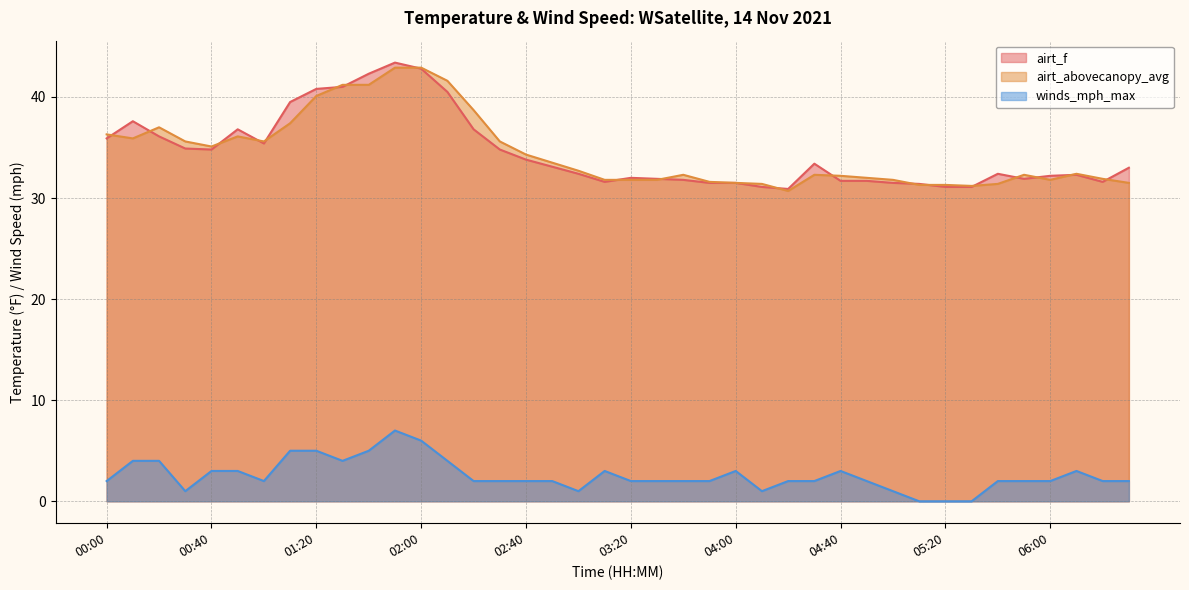

The value of airt_f at 01:00 is 35.4. True or false?

True